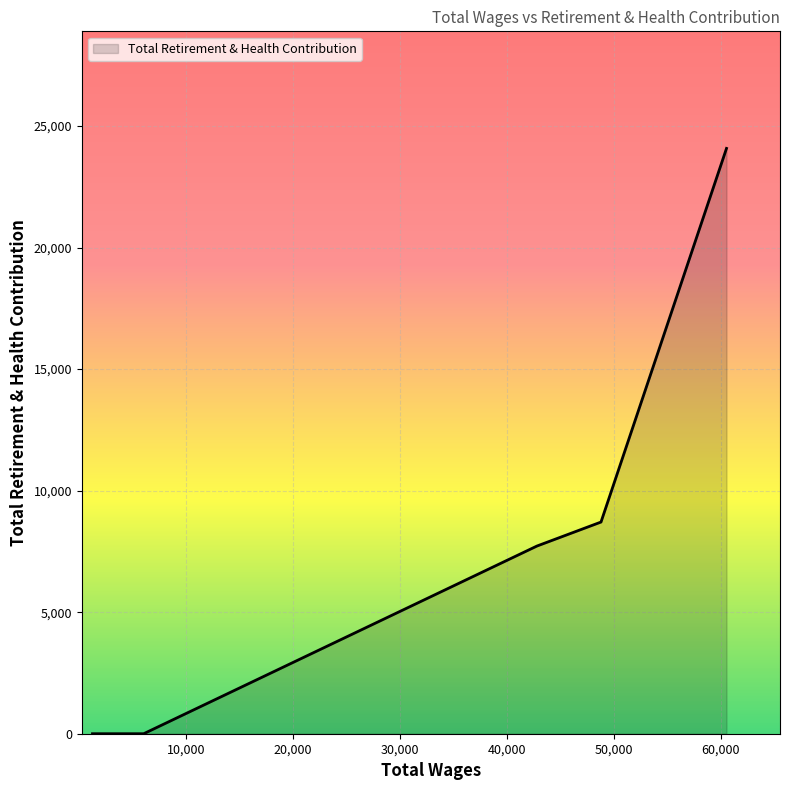

How many lines are shown in the chart?

1